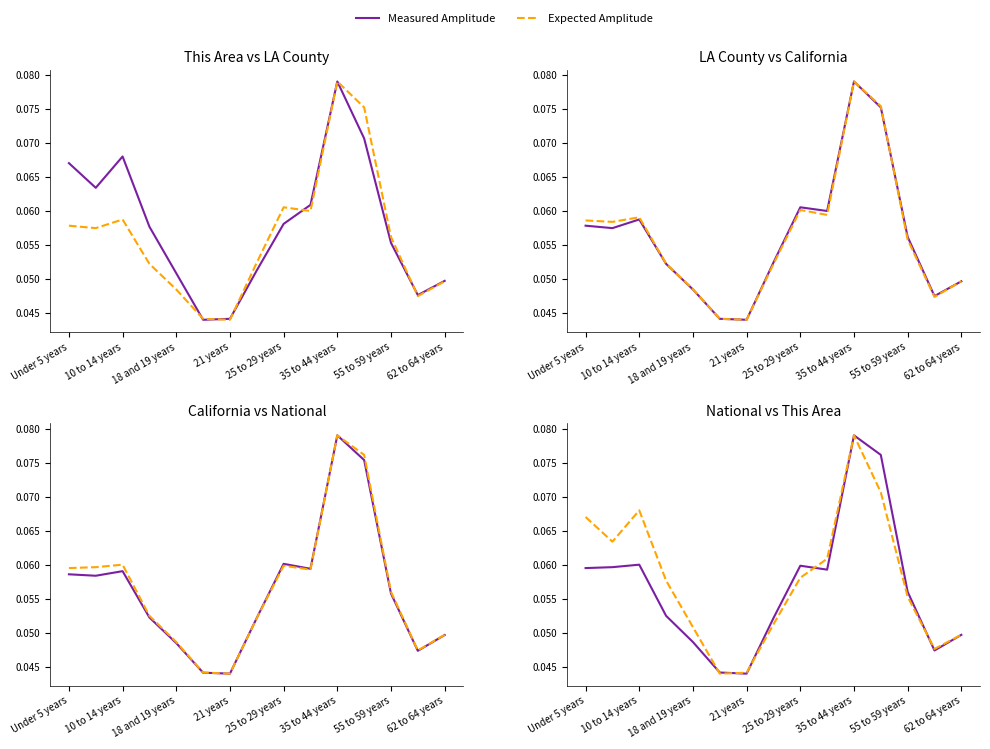

Reading left to right, extract all data points from this chart.

Measured Amplitude: 0.1	0.1	0.1	0.1	0.0	0.0	0.0	0.1	0.1	0.1	0.1	0.1	0.1	0.0	0.0
Expected Amplitude: 0.1	0.1	0.1	0.1	0.1	0.0	0.0	0.1	0.1	0.1	0.1	0.1	0.1	0.0	0.0